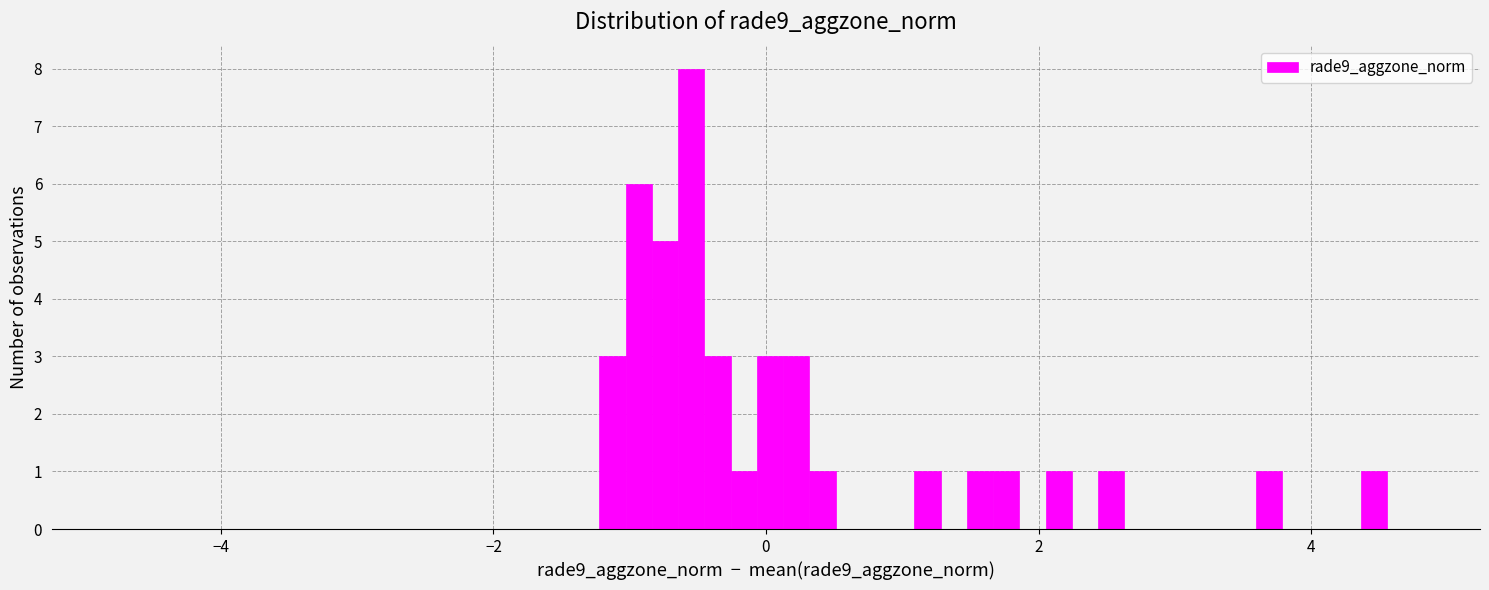

Around what value on the x-axis is the tallest bar? Give the approximate position of its centre, as read against the axis.

-0.6